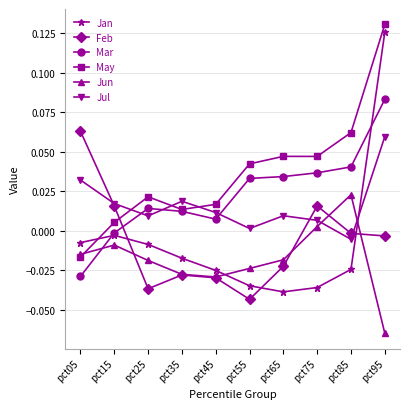

How many times do Jul and Jun cross each other?

2